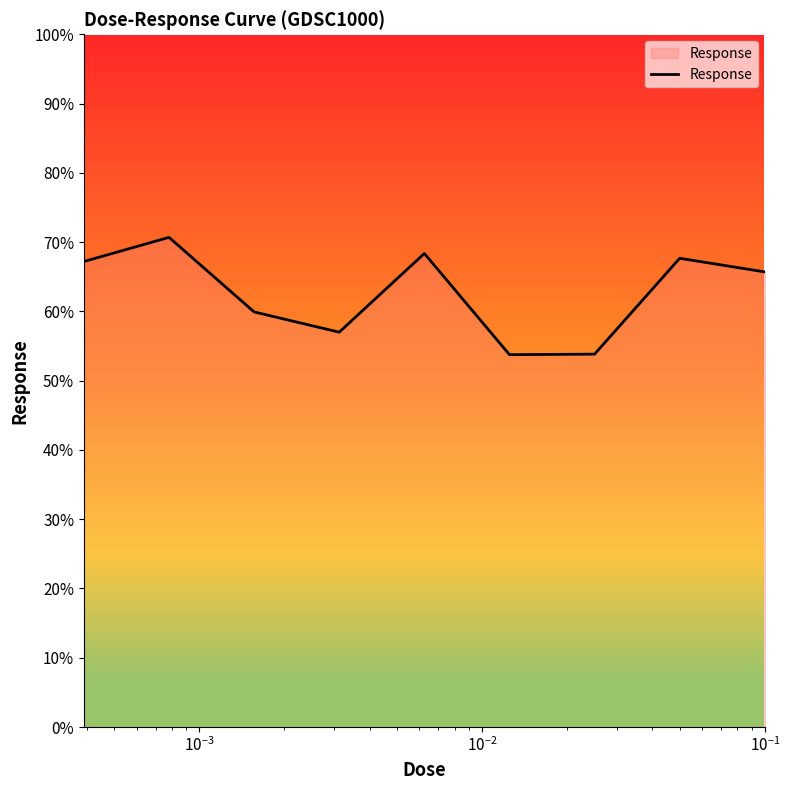

What is the greatest value displayed?

70.7